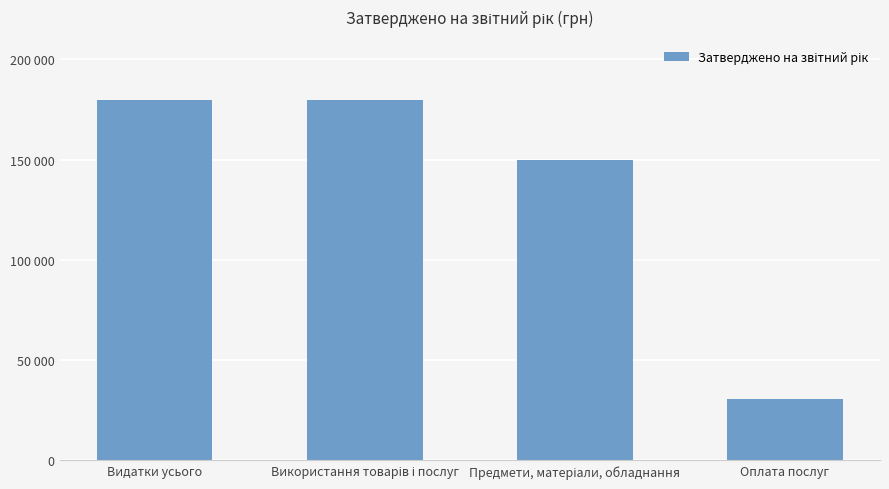

What is the label of the 4th bar from the left?

Оплата послуг